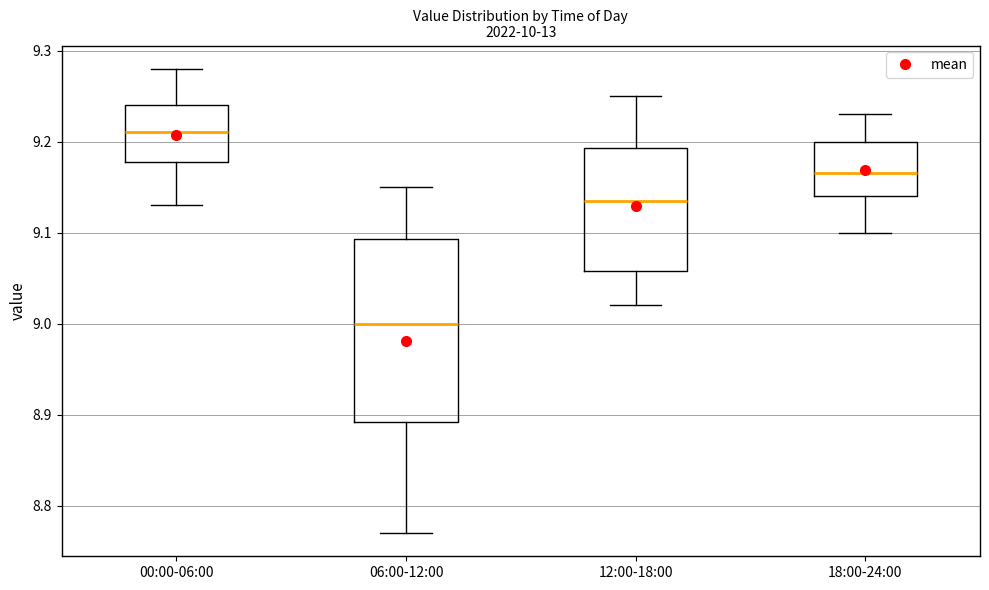

Which box is the tallest, from its lower edge to its upper edge?

06:00-12:00